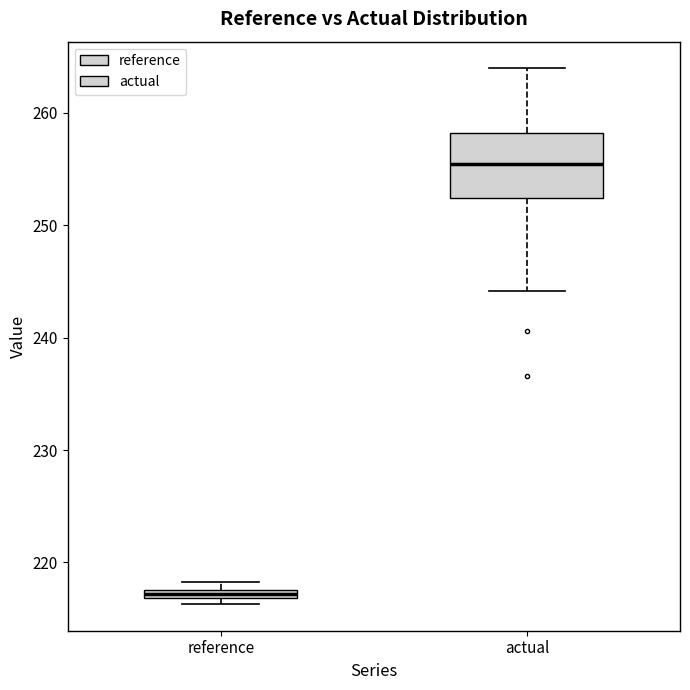

Which box's median line is the highest?

actual